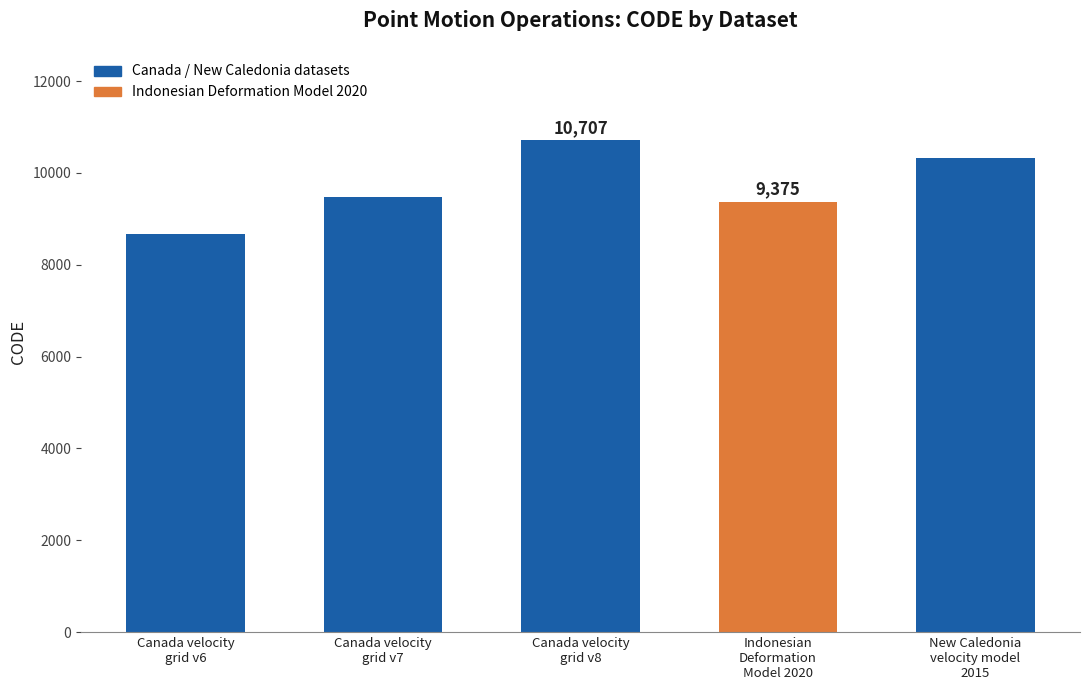

Is it true that the value at New Caledonia
velocity model
2015 is 10323?

True